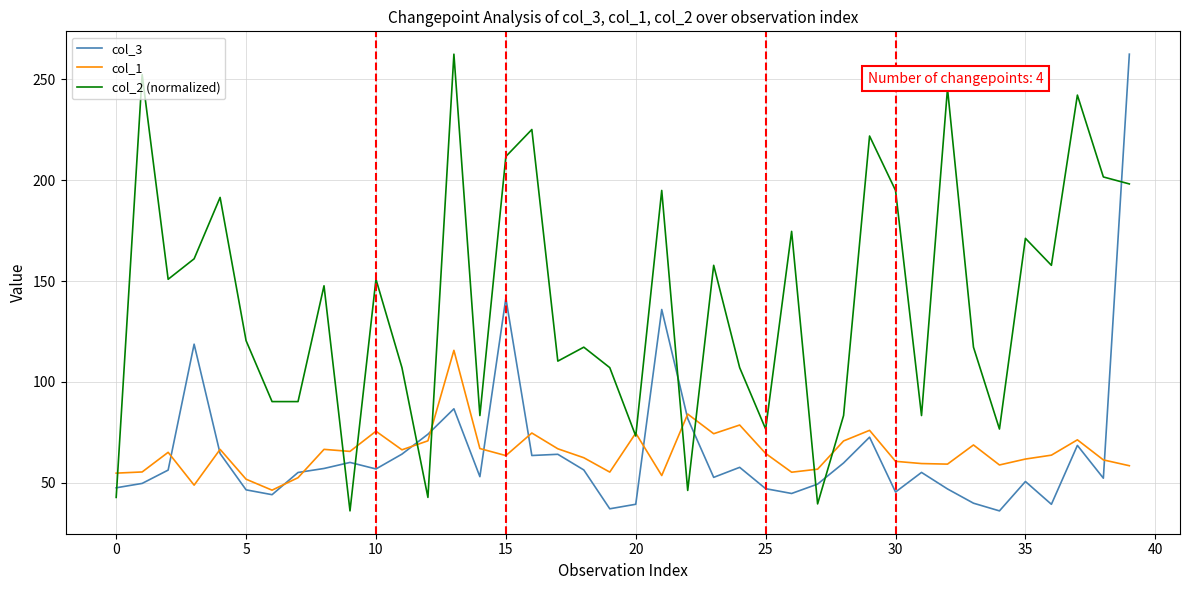

At which label is col_3 closest to 149?

15